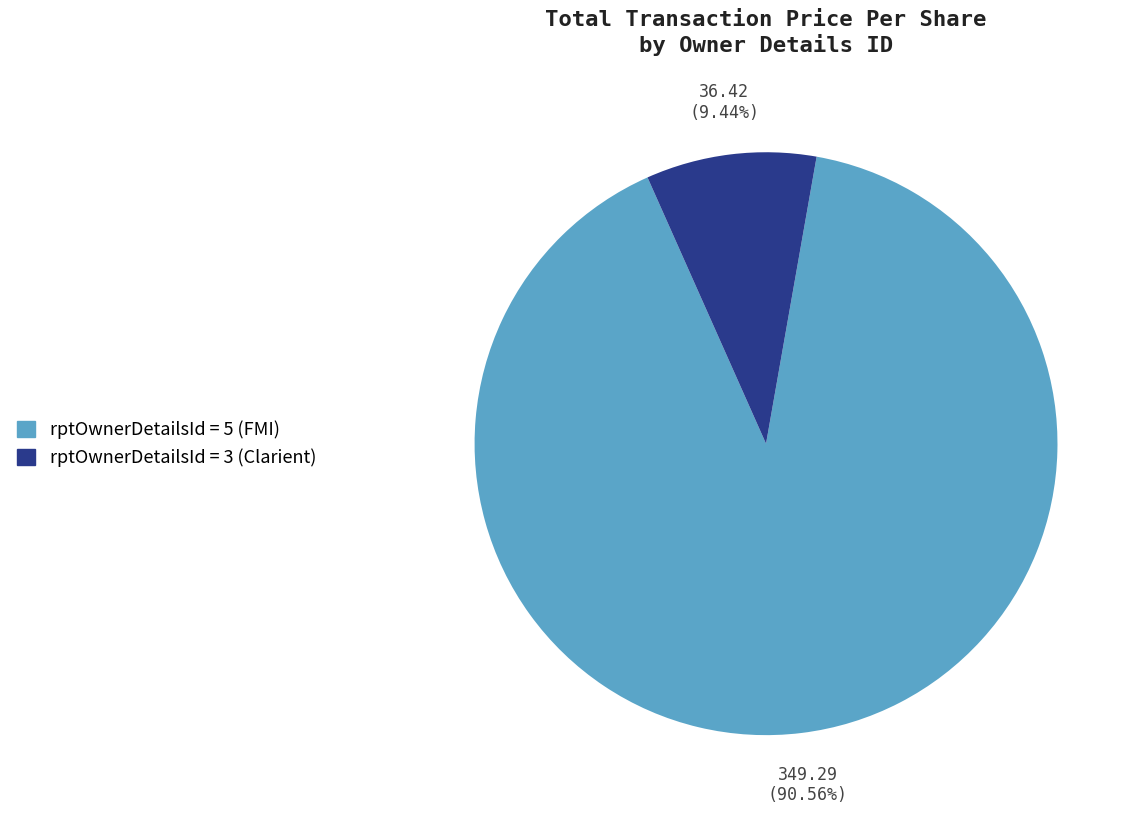

Is there a majority slice in this chart?

Yes